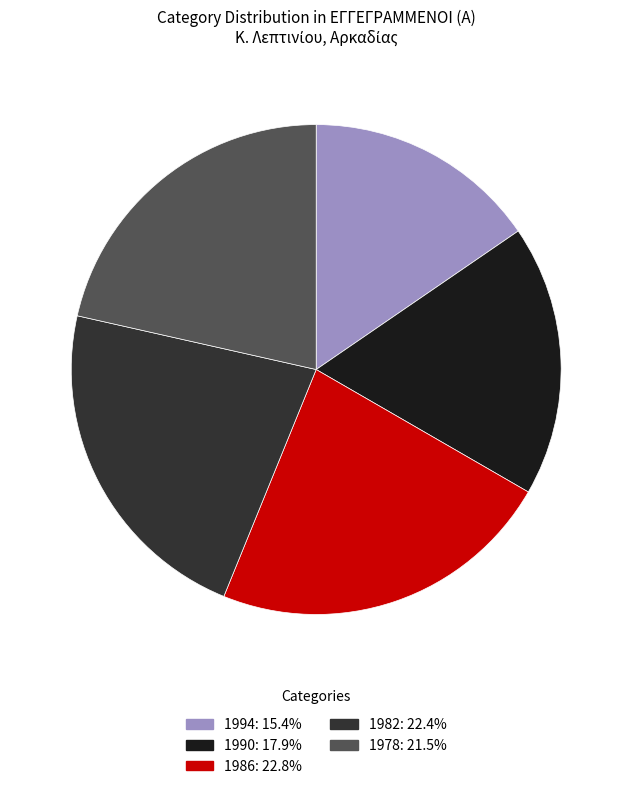

True or false: 1990 accounts for 7% of the total.

False